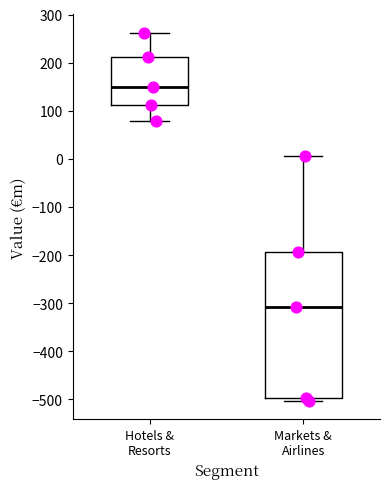

Reading left to right, transcribe this box plot: for each box, give where its median line is, the range the box spans, and where its two whiskers end, as read against the y-axis. The values are not printed on the chart, so give them approximately, as read against the axis.

Hotels & Resorts: median 150, box 110 to 210, whiskers 80 to 260
Markets & Airlines: median -310, box -500 to -190, whiskers -500 (just below the box's lower edge) to 10